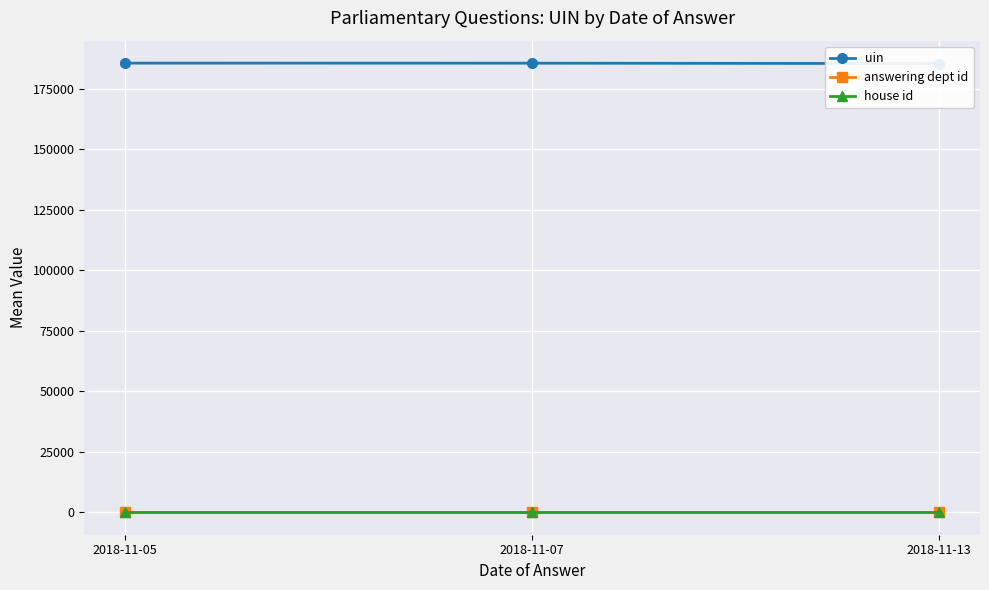

Which series has the largest range (max minus min)?

uin